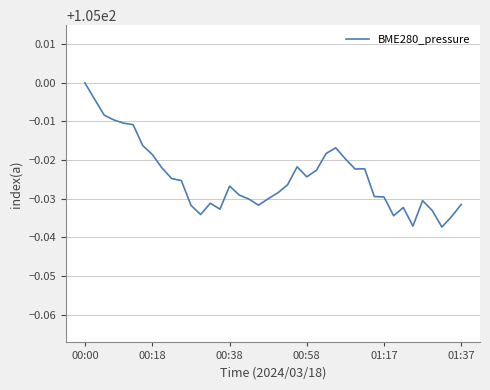

Does the chart have visible grid lines?

Yes